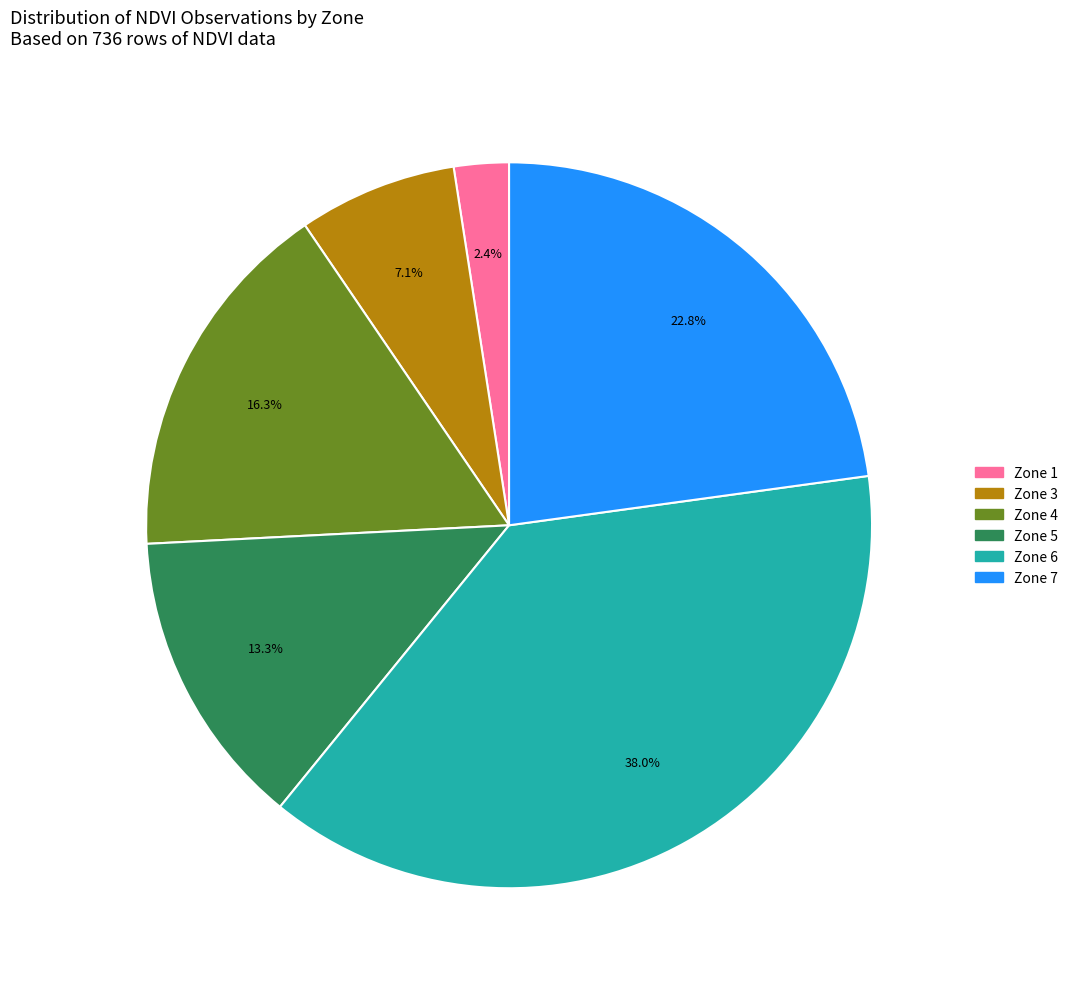

Does any single category account for the majority?

No